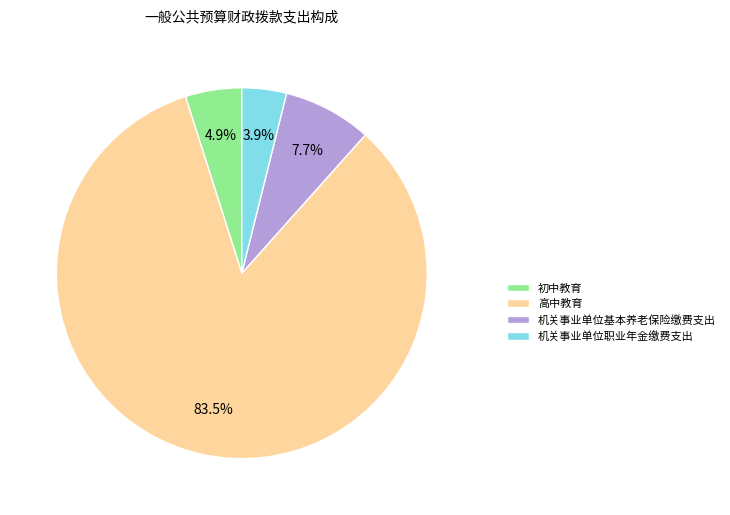

The 机关事业单位基本养老保险缴费支出 slice represents 22% of the pie. True or false?

False